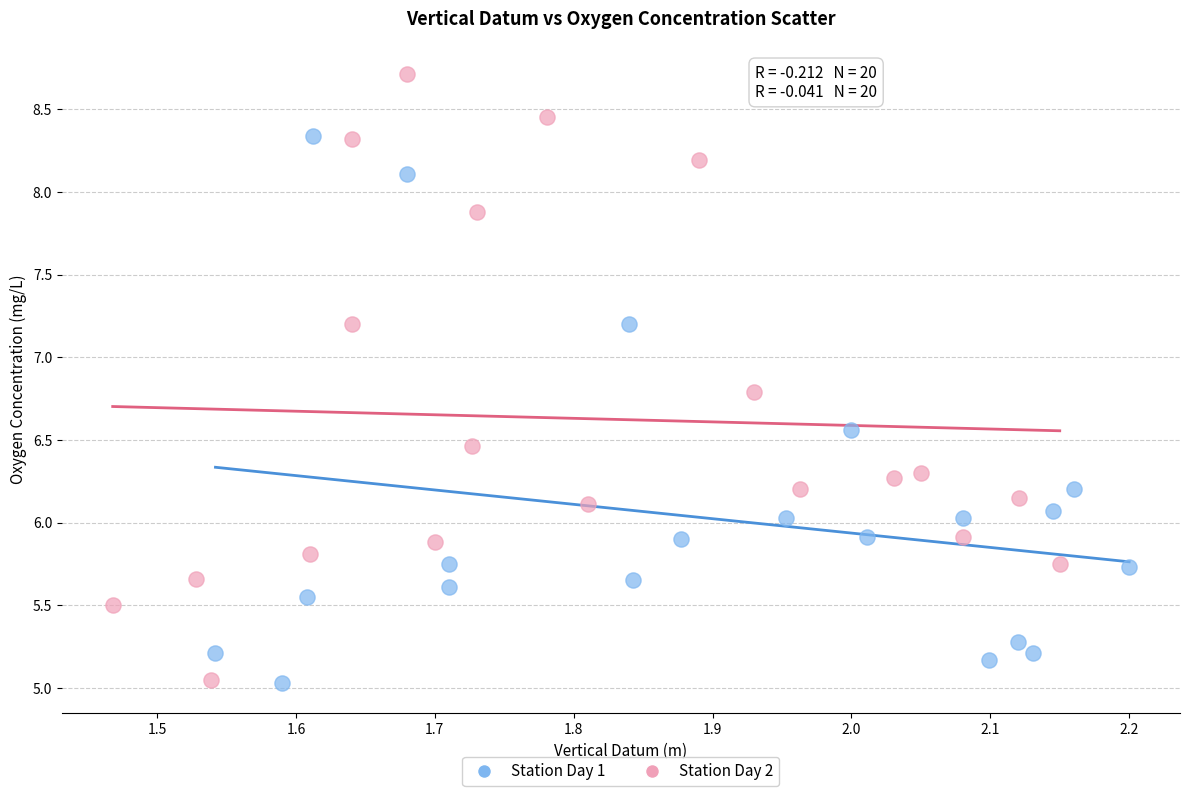

Which series reaches the maximum Y coordinate?

Station Day 2